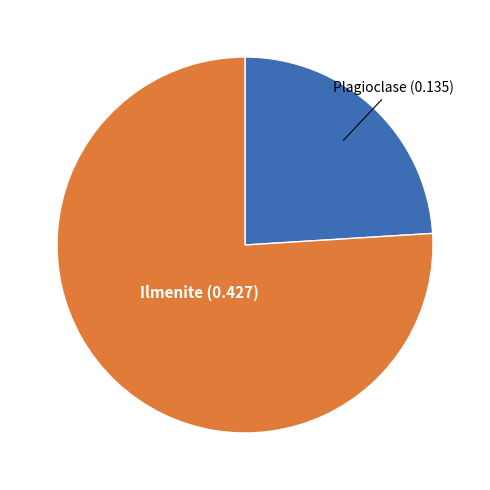

Is there a majority slice in this chart?

Yes